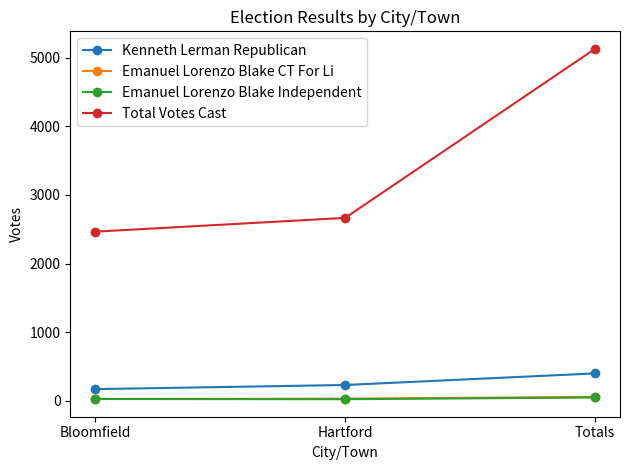

What is the difference between the Emanuel Lorenzo Blake CT For Li values at Totals and Bloomfield?

30